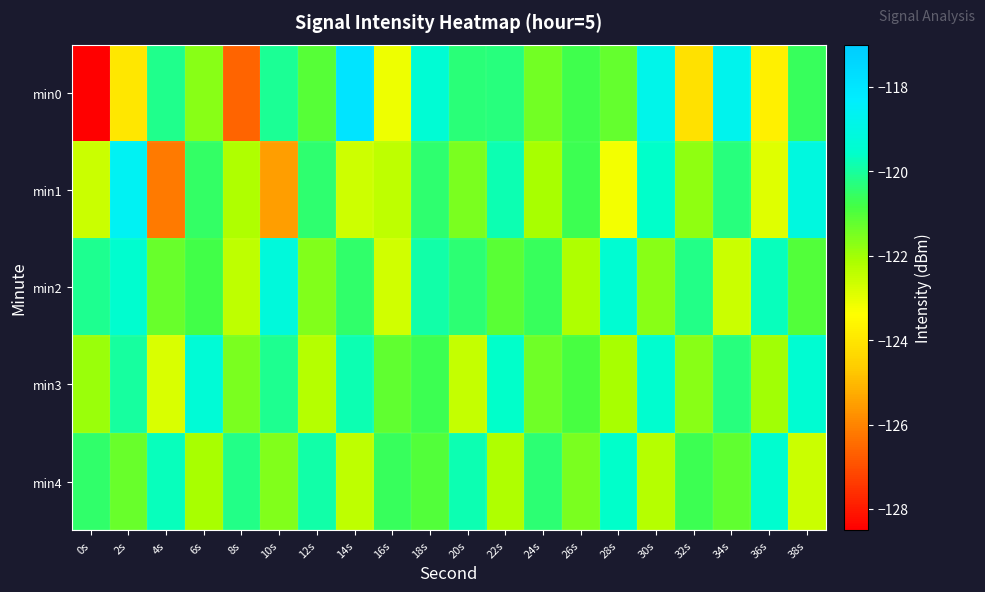

At which category is the sum across all series the highest?

18s